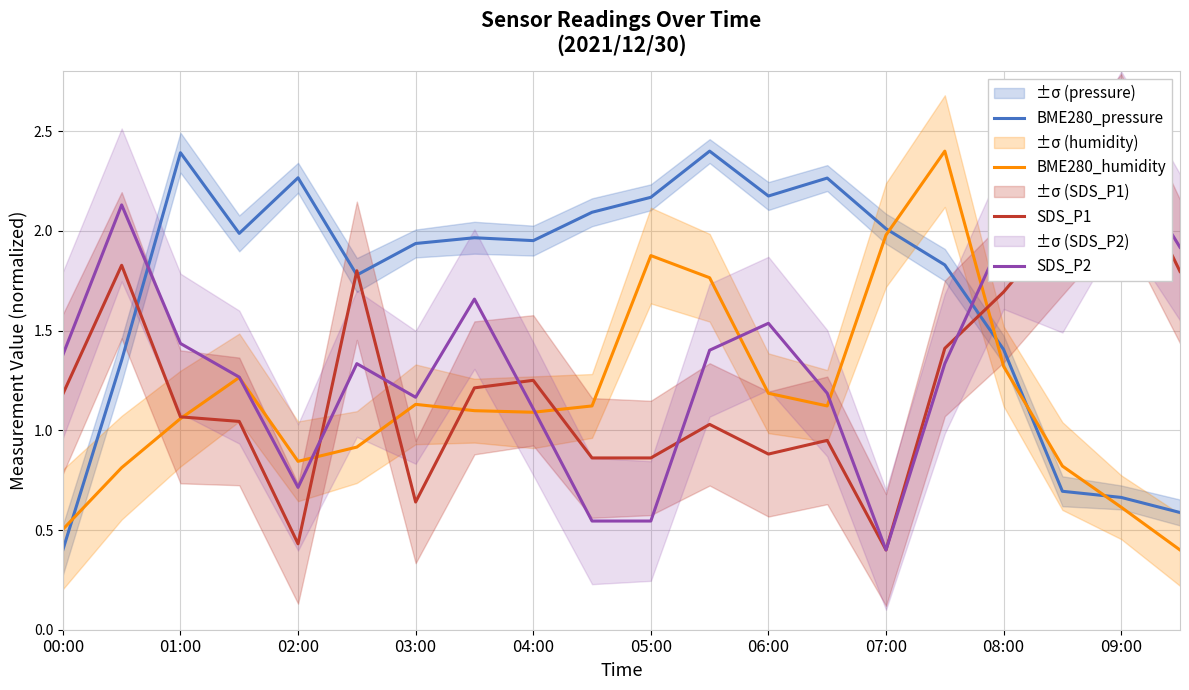

Where does the BME280_humidity series first go above 1?

01:00